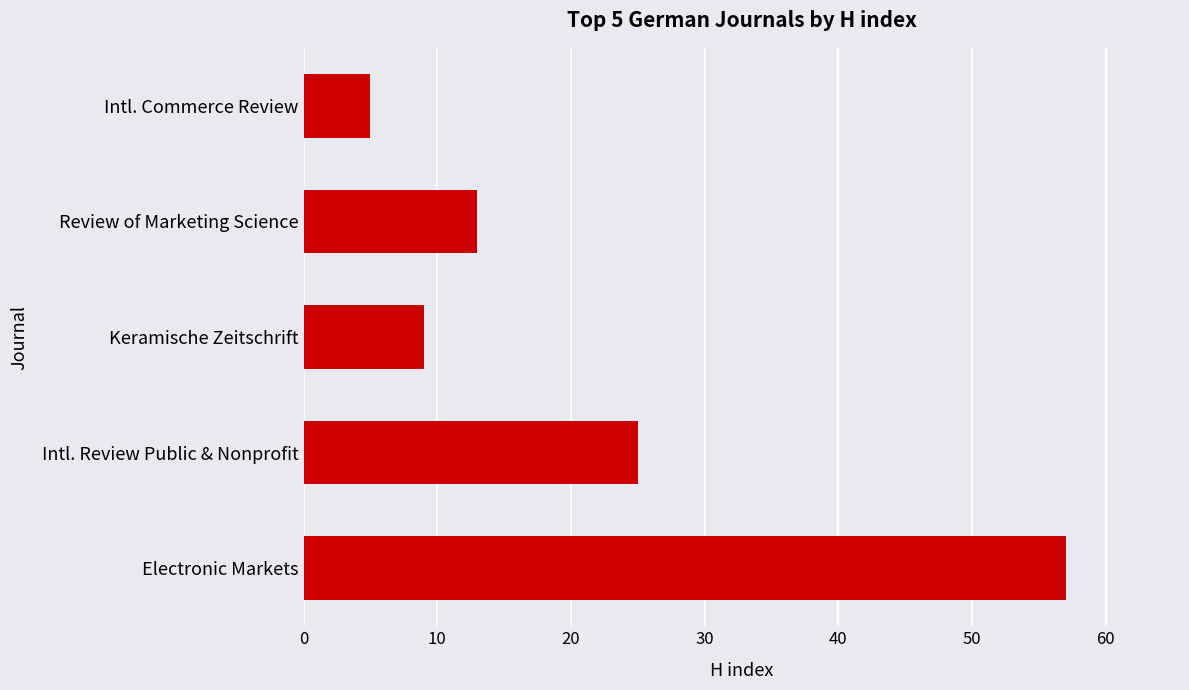

List the labels in order of value, largest first.

Electronic Markets, Intl. Review Public & Nonprofit, Review of Marketing Science, Keramische Zeitschrift, Intl. Commerce Review